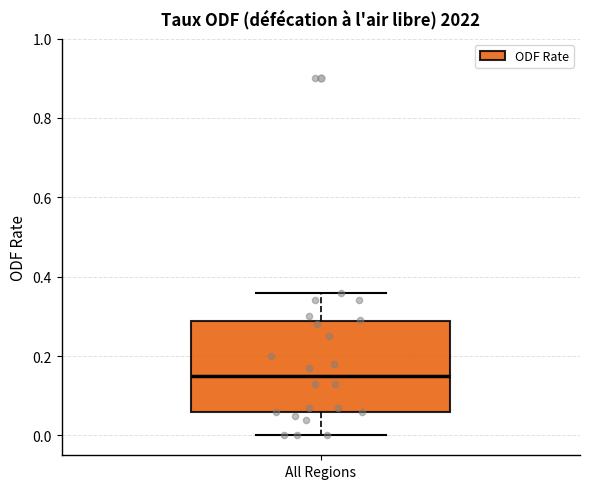

Where does the lower whisker of the box for All Regions end on the y-axis? The values are not printed on the chart, so give them approximately, as read against the axis.

0.00